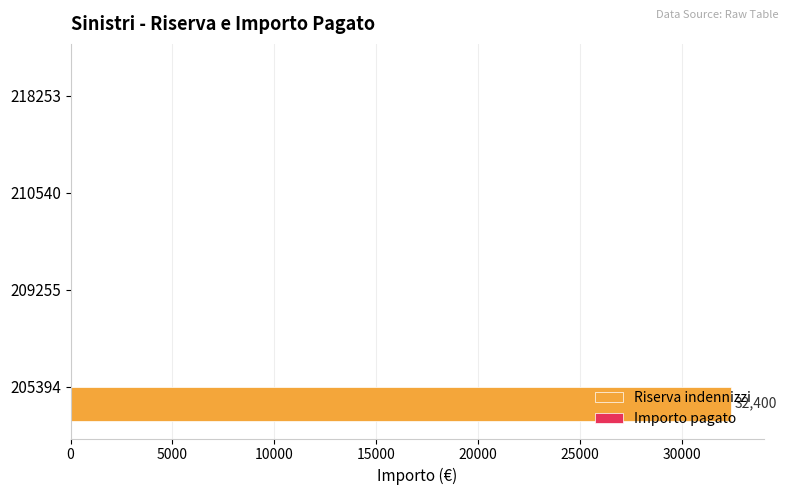

The chart shows a value of 32400 at 205394. True or false?

True